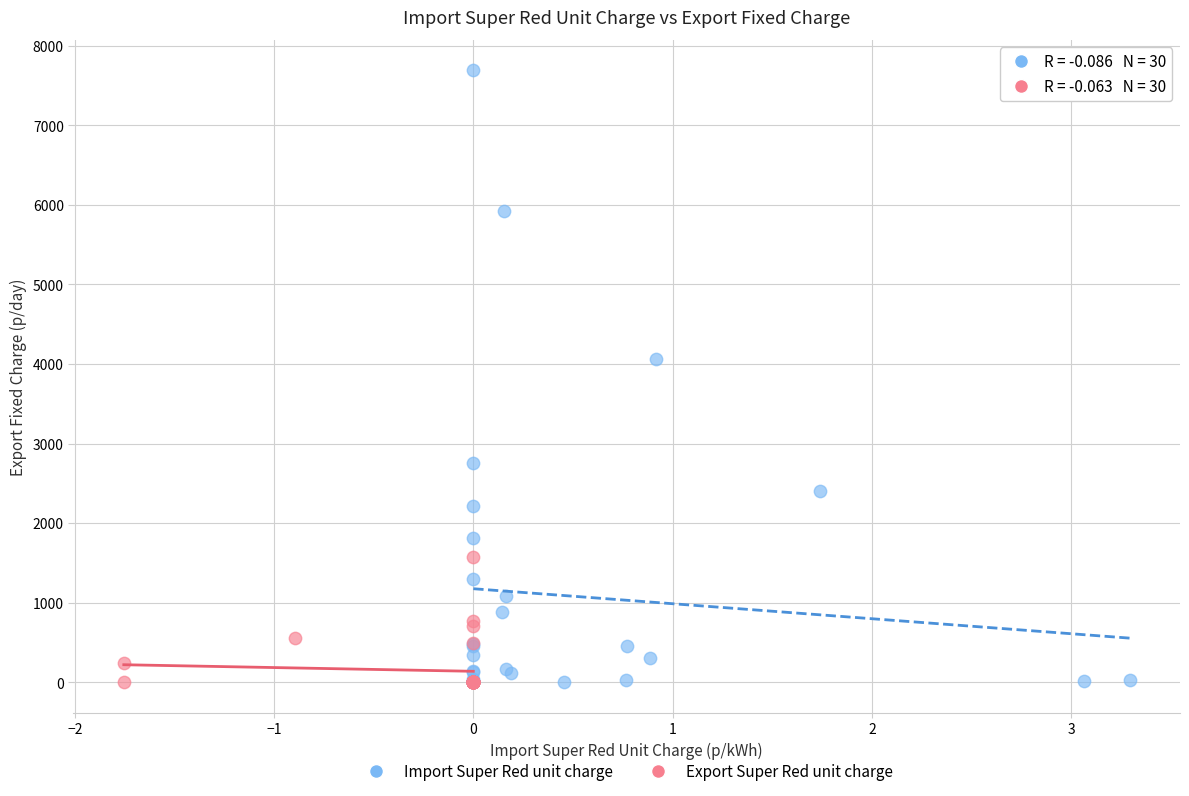

Which series has the largest Y range (max minus min)?

Import Super Red unit charge